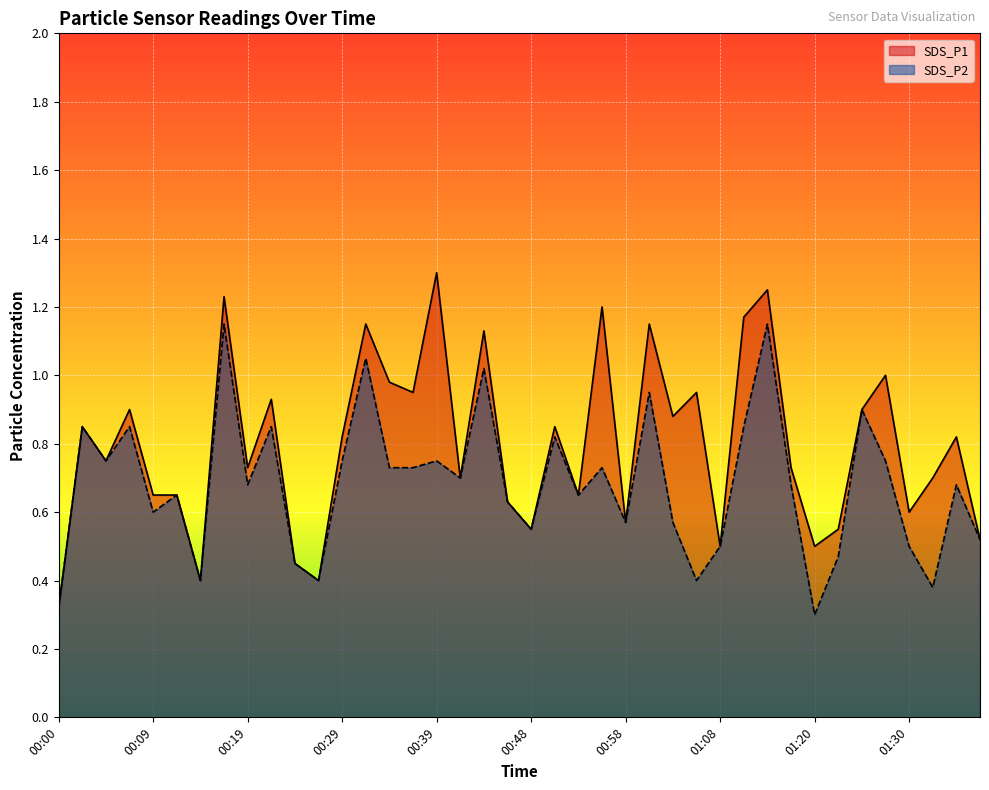

What is the average value of the SDS_P2 series?

0.7